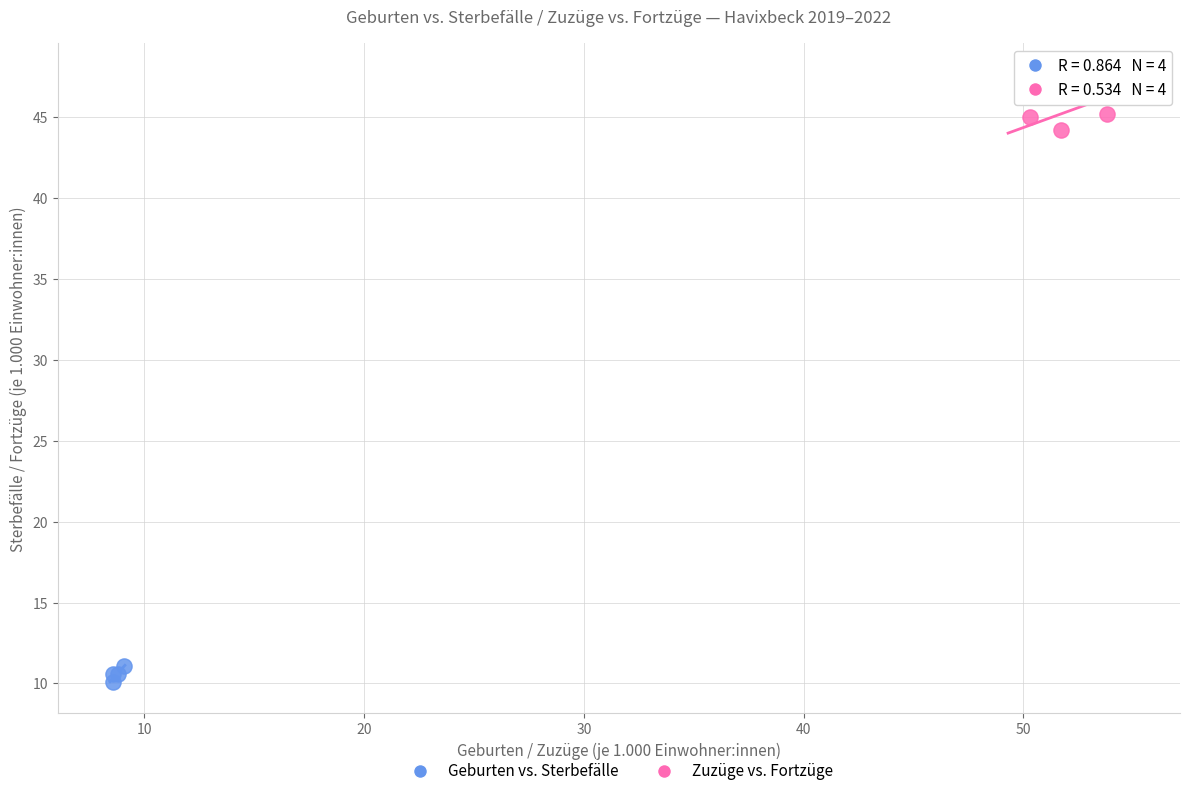

Which series reaches the minimum Y coordinate?

Geburten vs. Sterbefälle